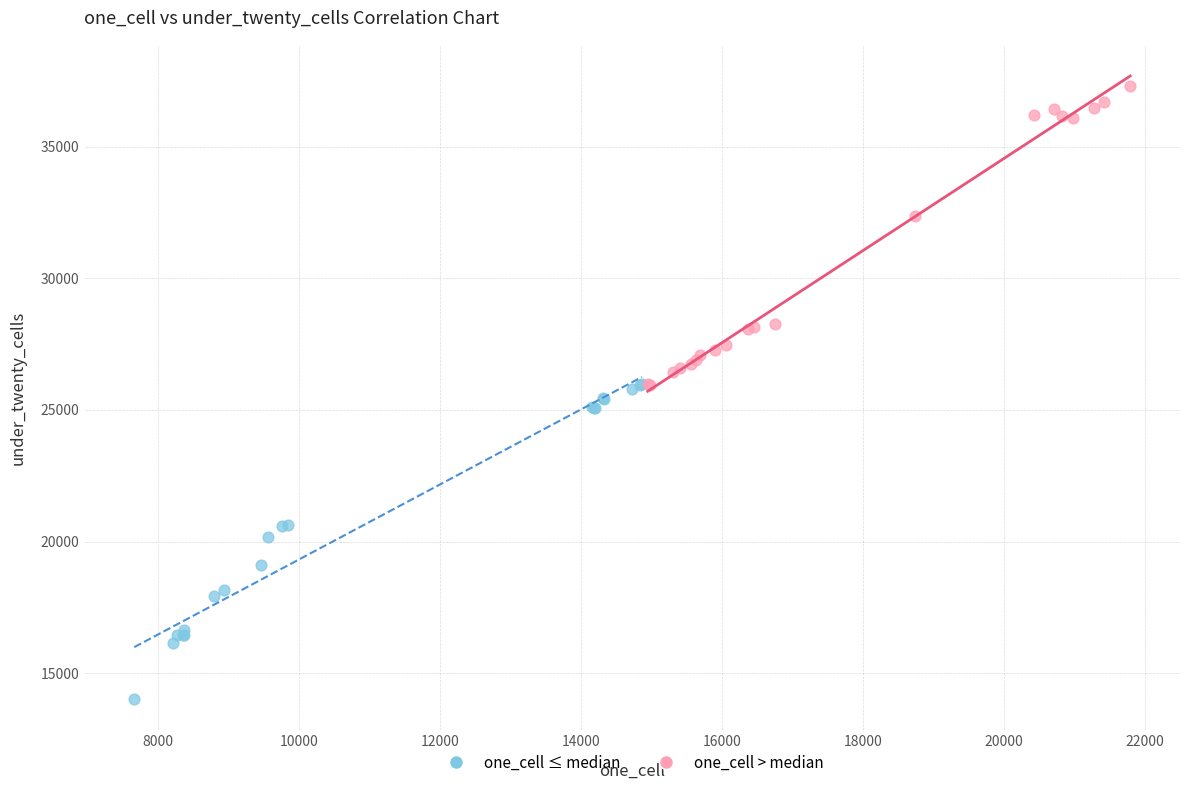

Which series reaches the minimum Y coordinate?

one_cell ≤ median